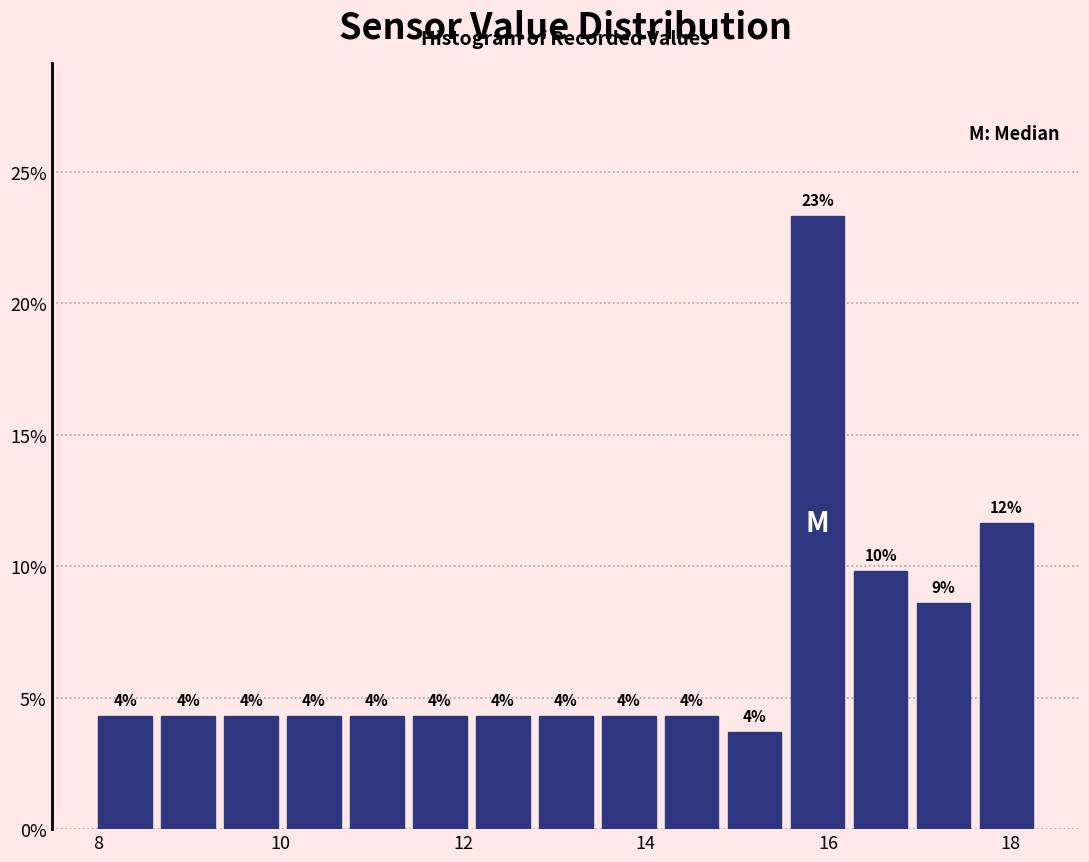

Around what value on the x-axis is the tallest bar? Give the approximate position of its centre, as read against the axis.

15.8